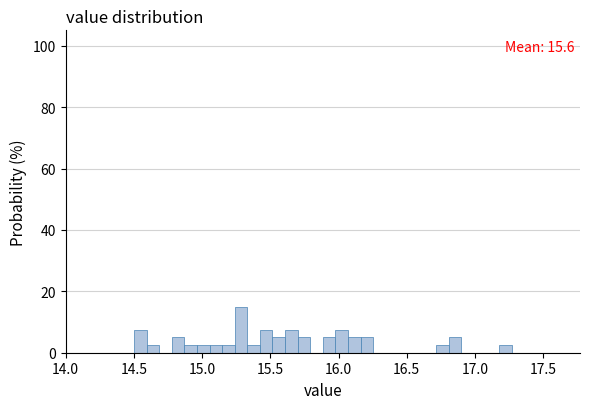

Around what value on the x-axis is the tallest bar? Give the approximate position of its centre, as read against the axis.

15.30